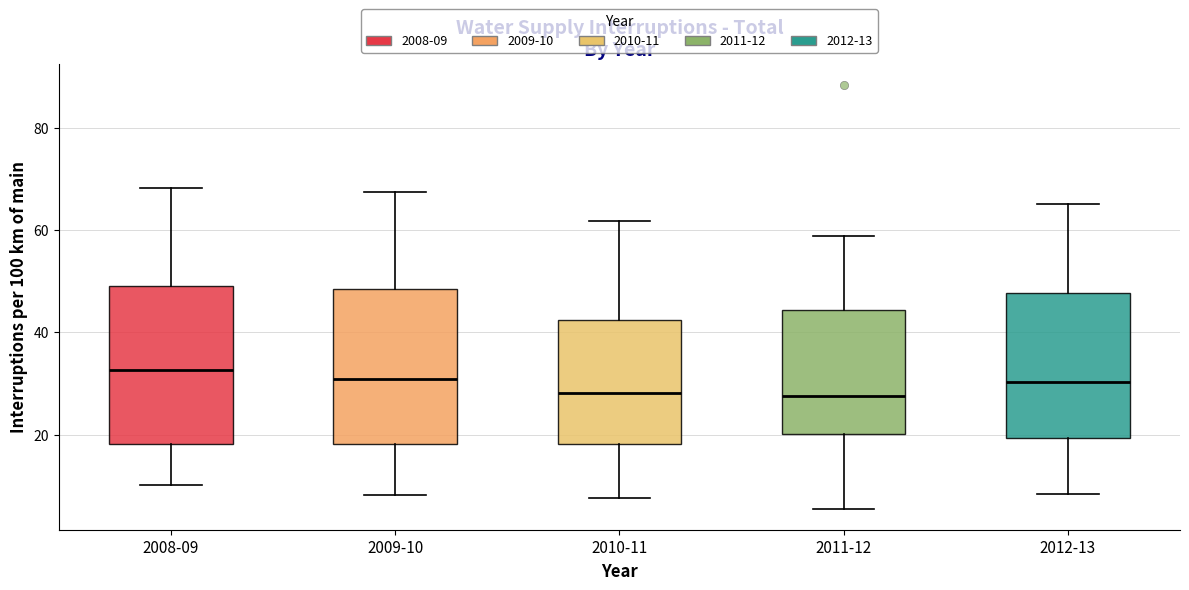

Reading left to right, read every box against the y-axis: the position of its median line, the range the box covers, and the ends of its whiskers. The values are not printed on the chart, so give them approximately, as read against the axis.

2008-09: median 32, box 18 to 50, whiskers 10 to 68
2009-10: median 30, box 18 to 48, whiskers 8 to 68
2010-11: median 28, box 18 to 42, whiskers 8 to 62
2011-12: median 28, box 20 to 44, whiskers 6 to 58
2012-13: median 30, box 20 to 48, whiskers 8 to 66